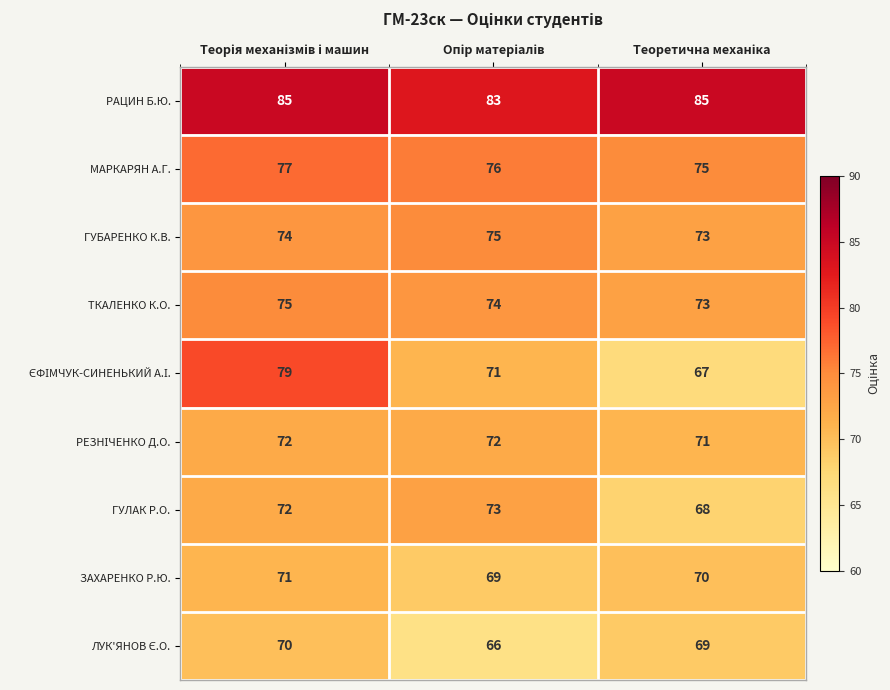

Which series has the largest total across all categories?

РАЦИН Б.Ю.